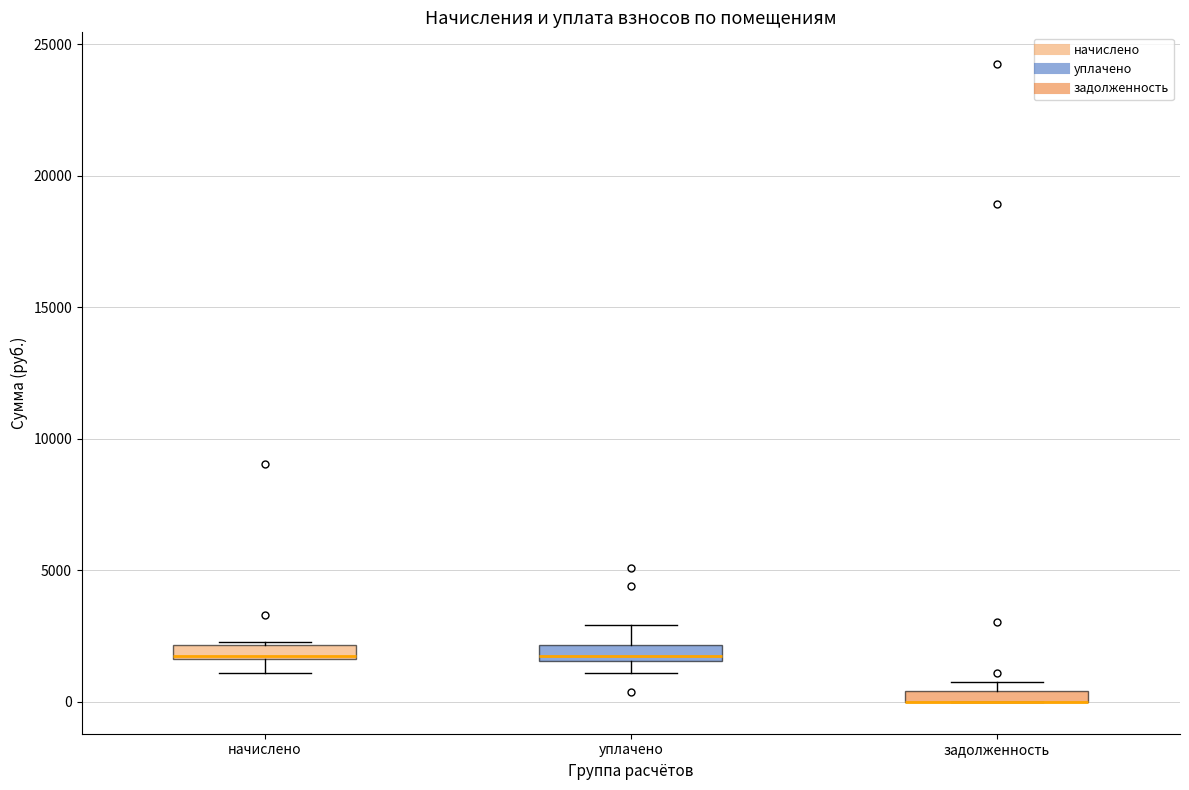

Where is the upper edge of the box for начислено on the y-axis? The values are not printed on the chart, so give them approximately, as read against the axis.

2000